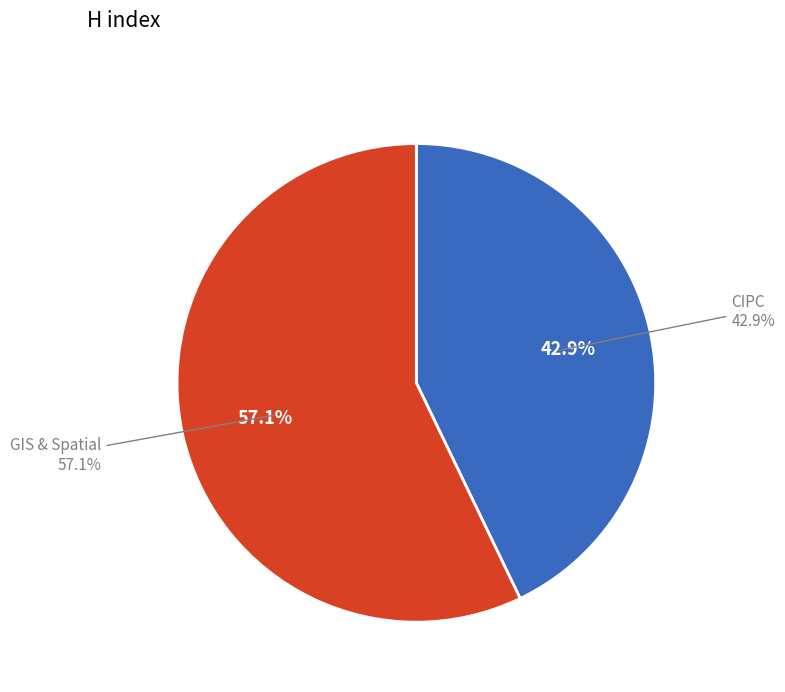

Does any single category account for the majority?

Yes